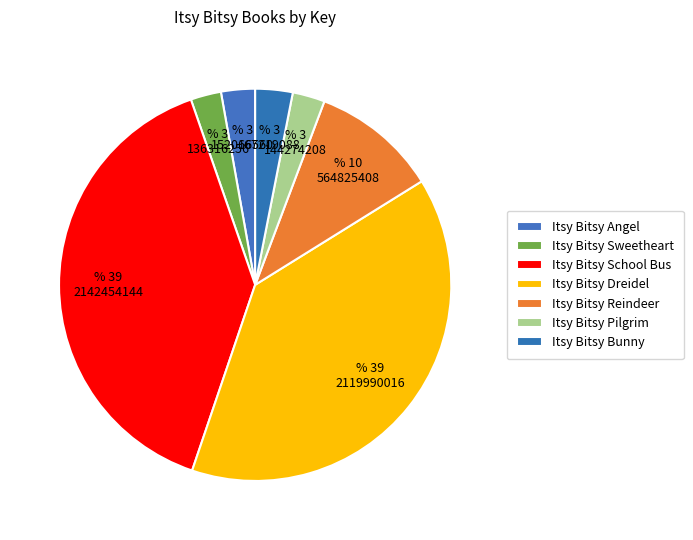

The Itsy Bitsy Dreidel slice represents 39% of the pie. True or false?

True